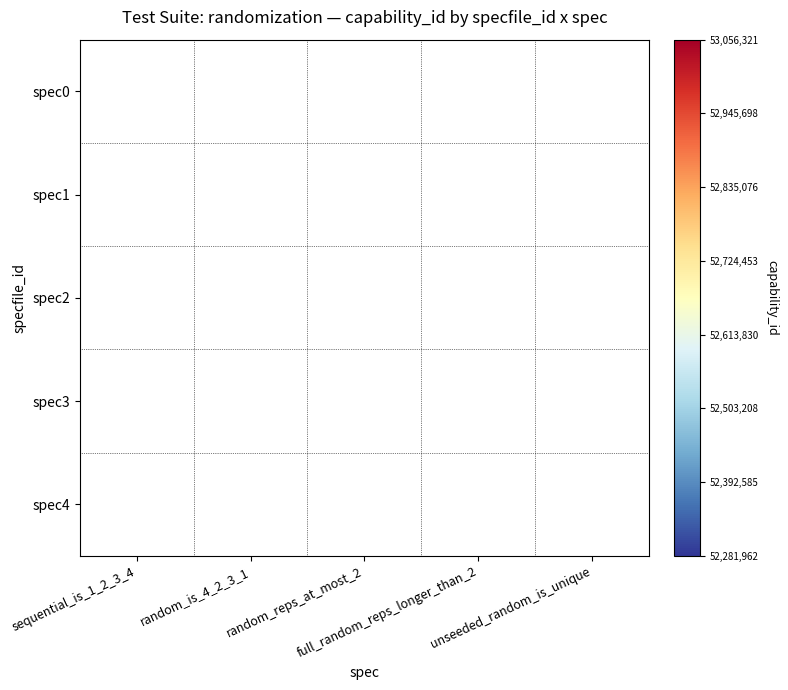

Which category has the lowest value across all series?

random_is_4_2_3_1